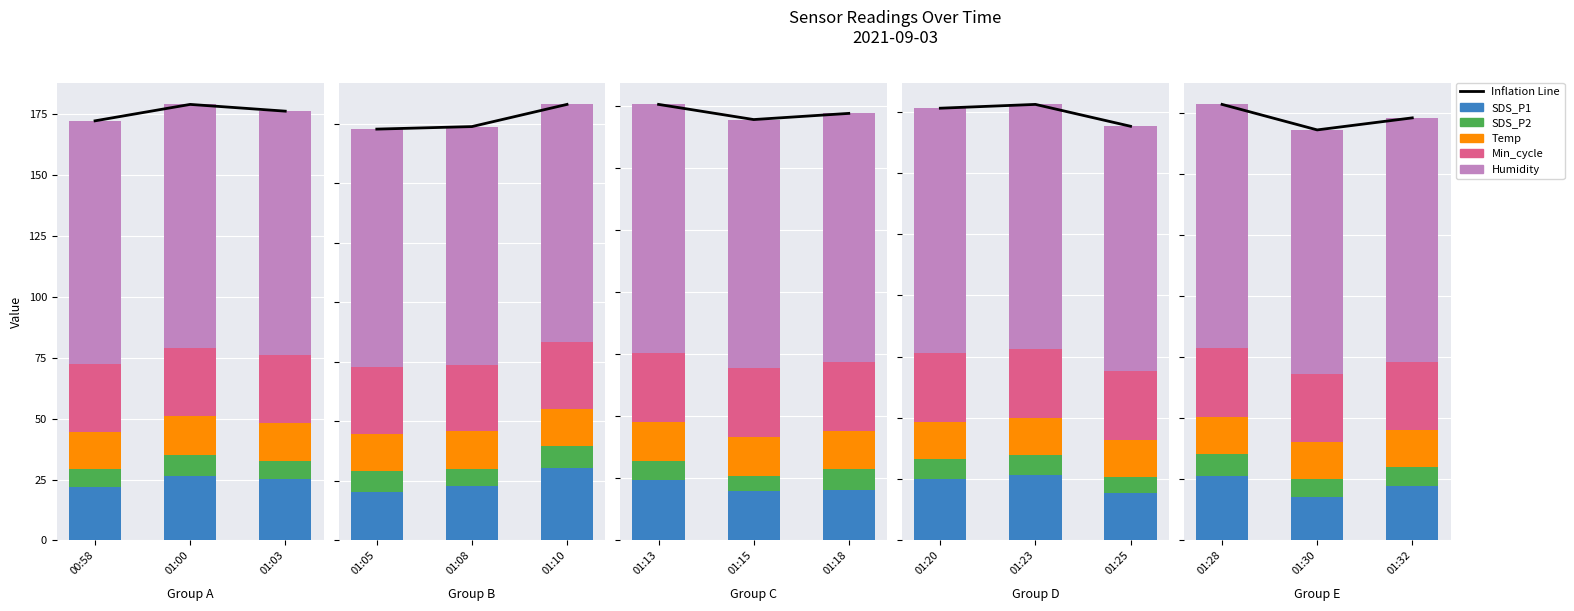

Which series changed the most between 01:30 and 01:32?

Inflation Line